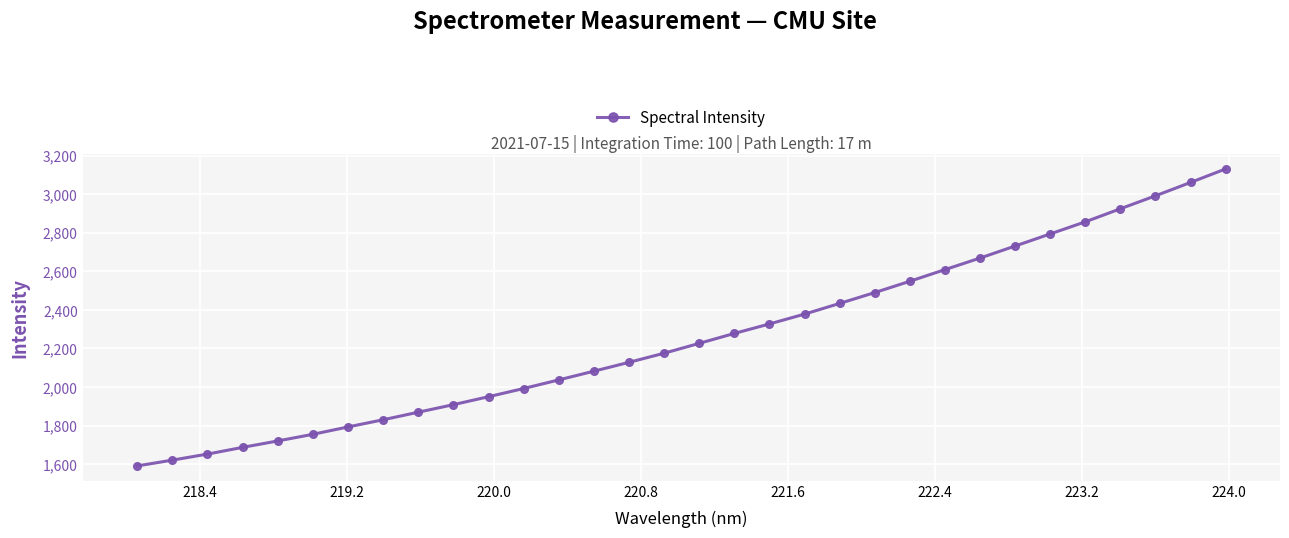

Does the chart display data point markers on the line(s)?

Yes